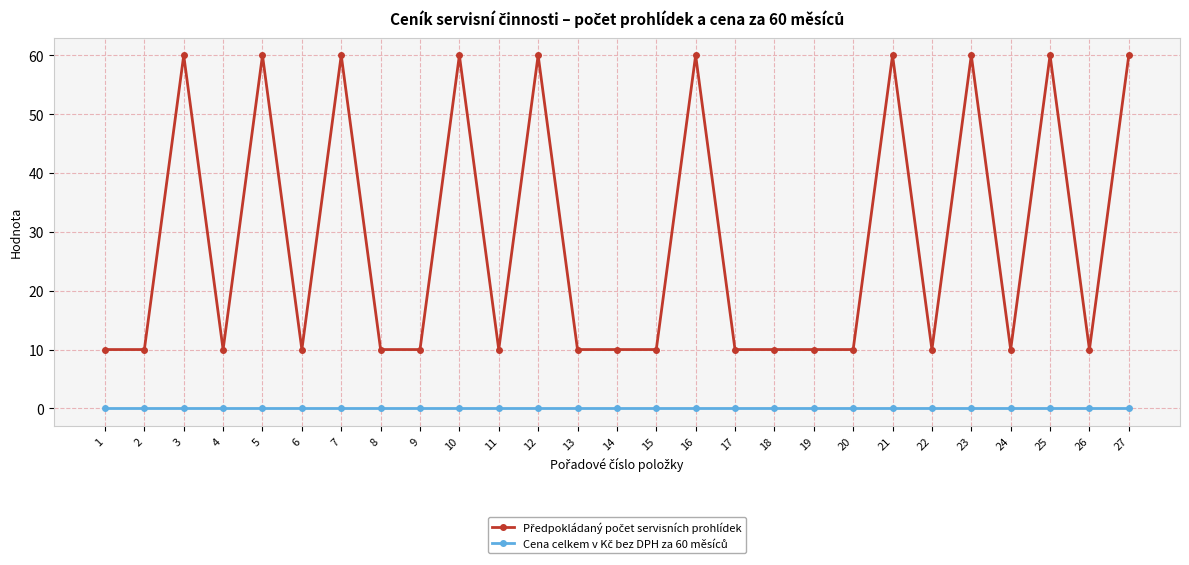

What is the maximum value shown in the chart?

60